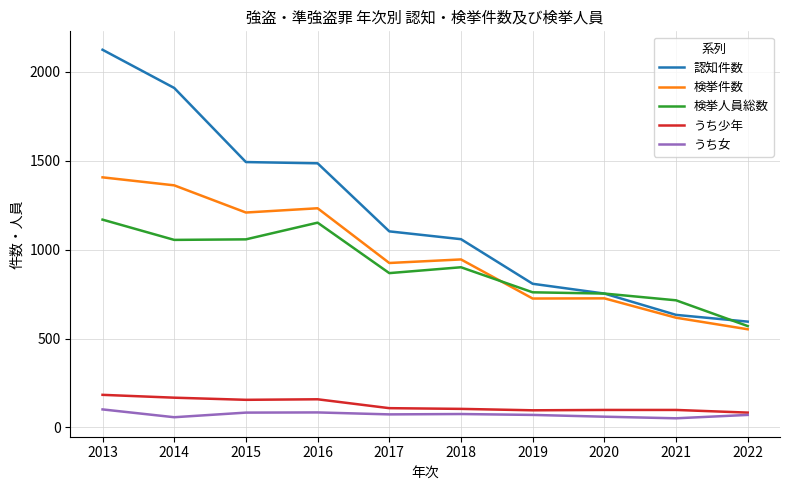

Is it true that 認知件数 equals 540 at 2019?

False